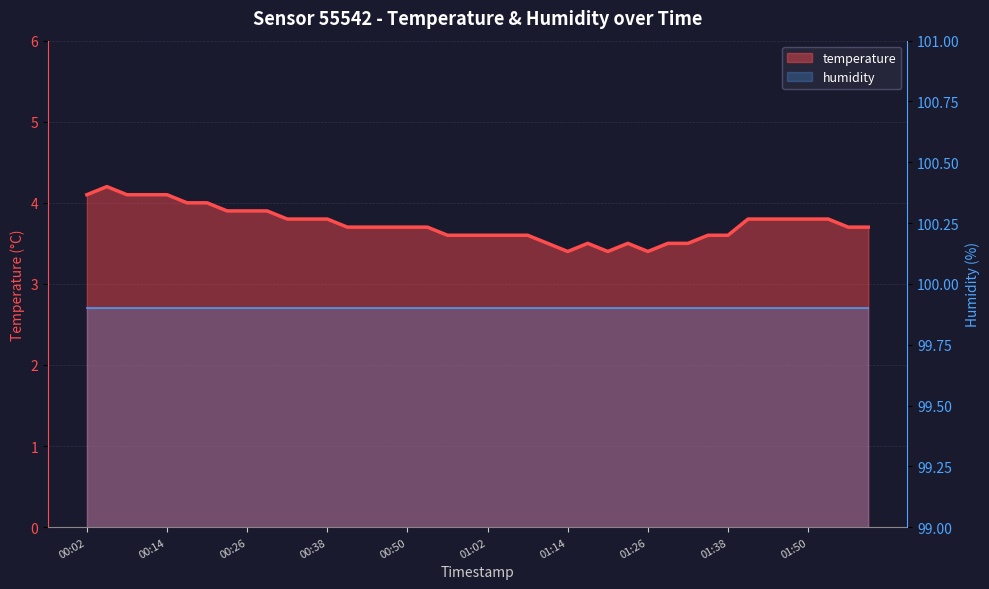

What position from the right is 00:08?

38